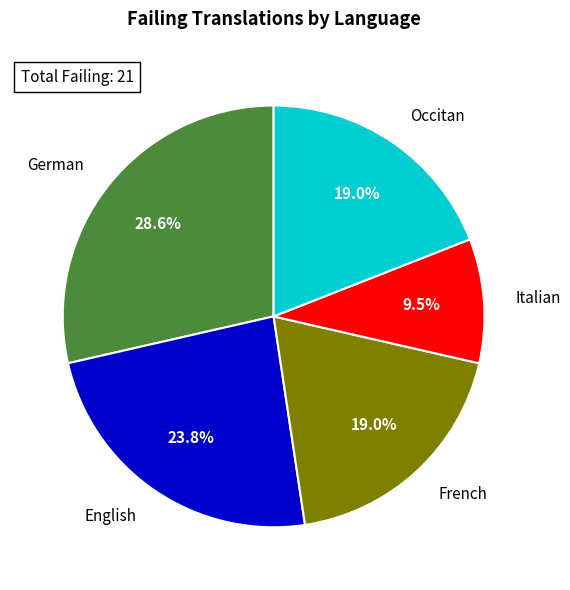

Does any single category account for the majority?

No